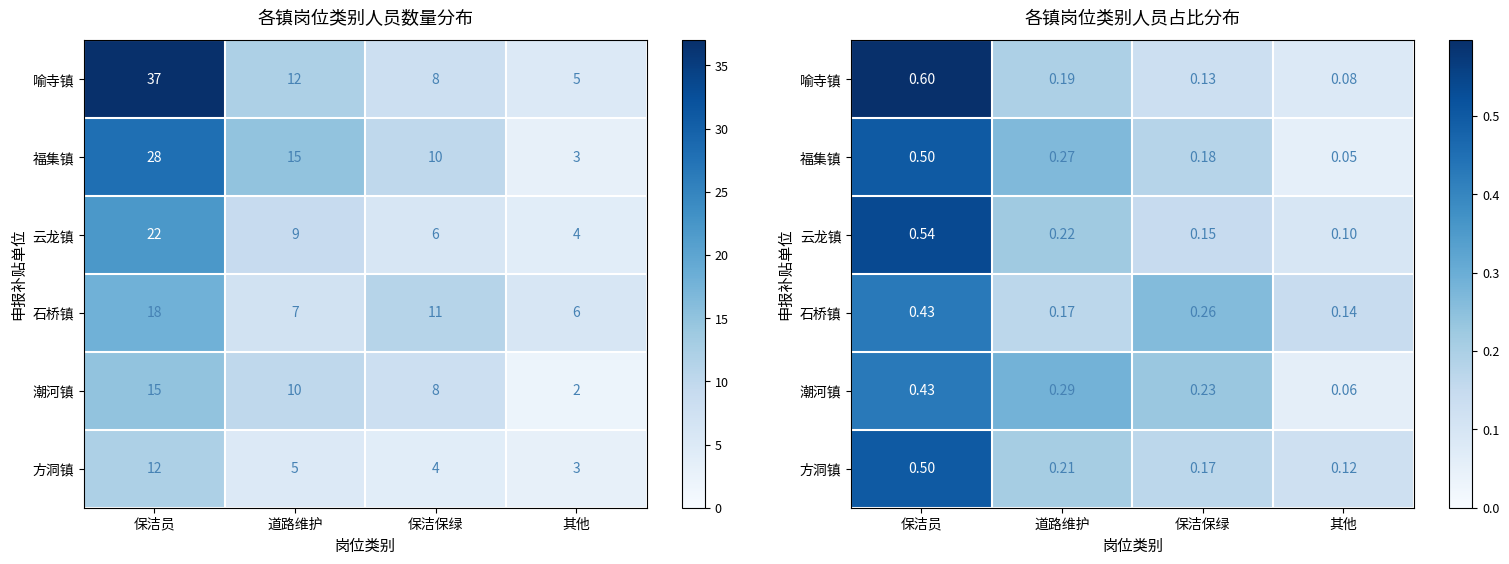

What is the greatest value displayed?

0.6